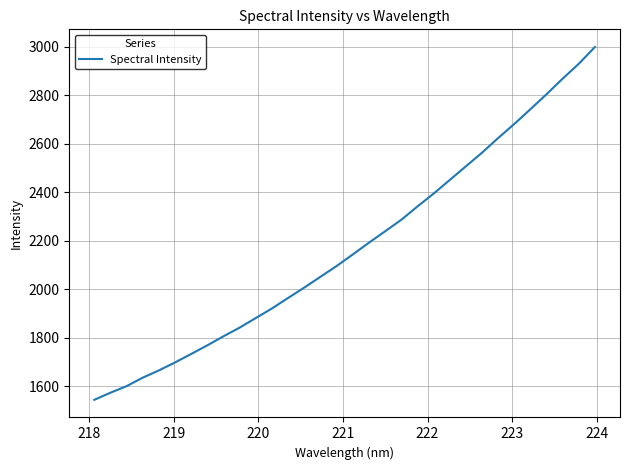

What is the greatest value displayed?

2998.3